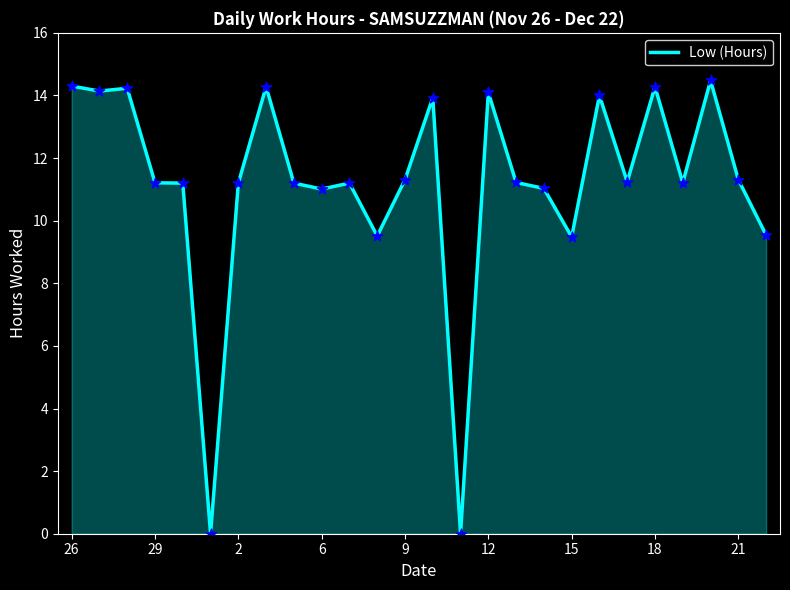

What is the greatest value displayed?

14.5